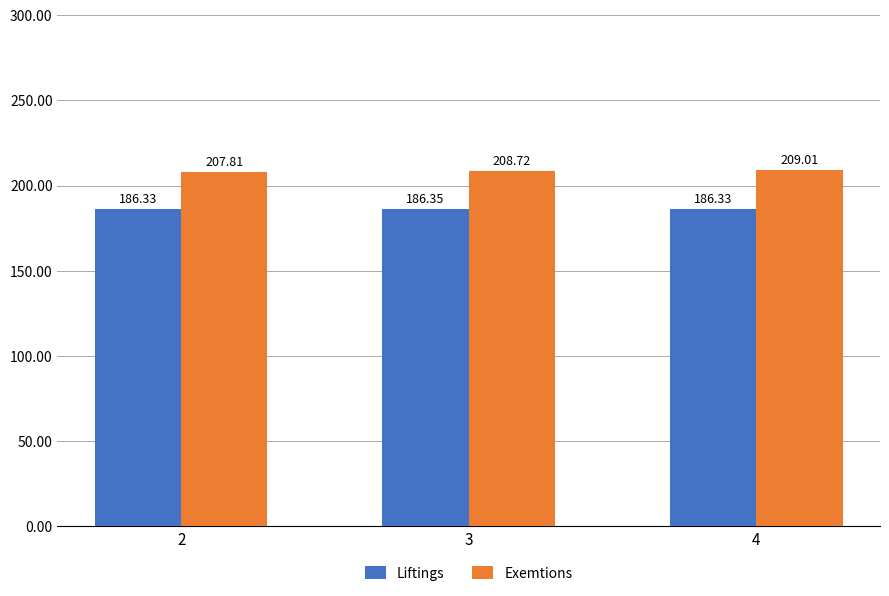

Which category has the lowest value in the Liftings series?

2